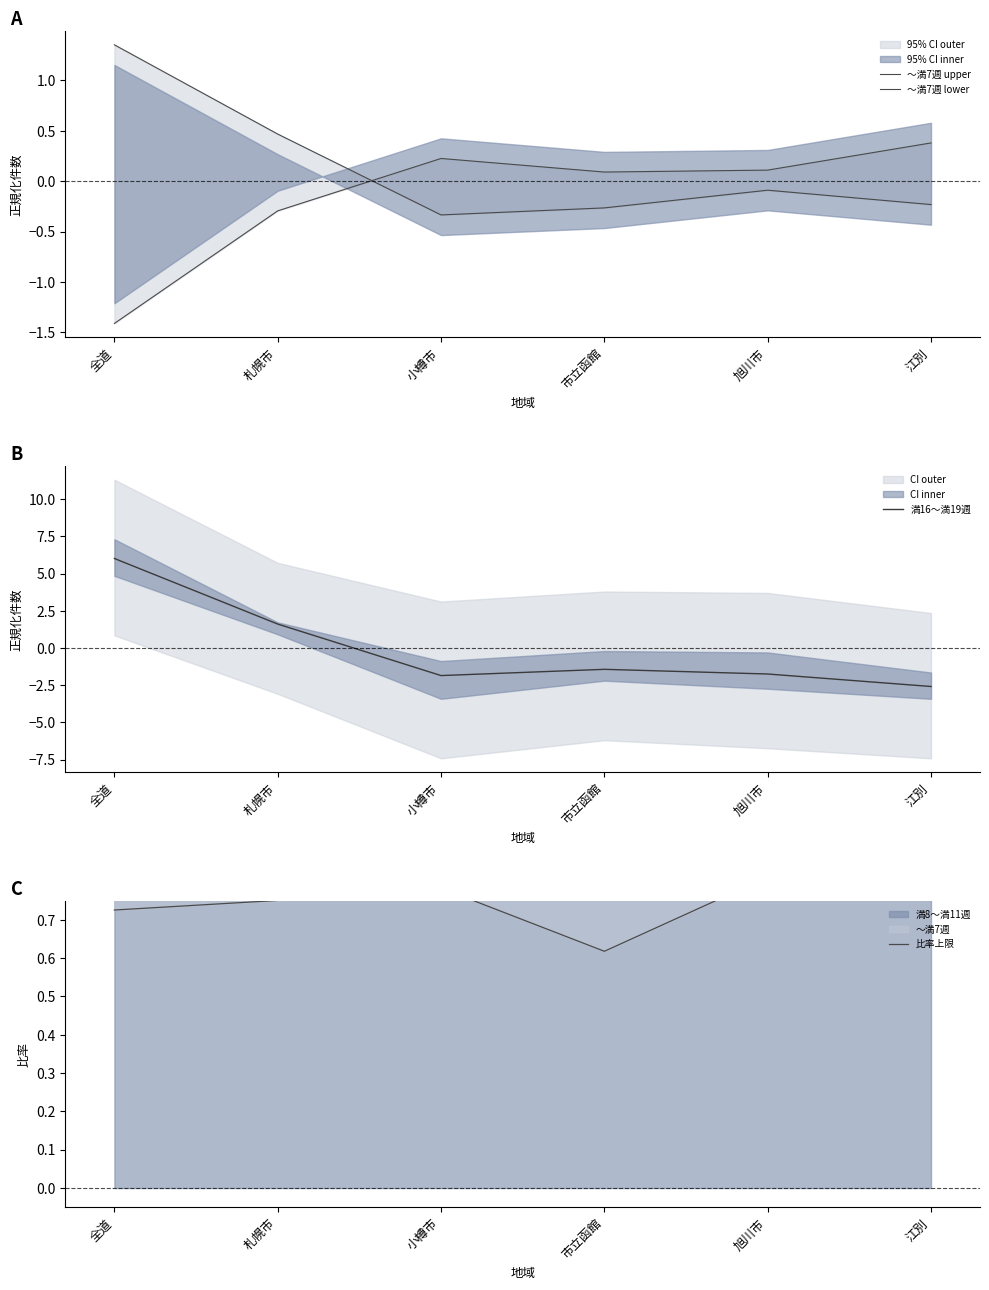

What is the lowest value of the ～満7週 lower series?

-1.4